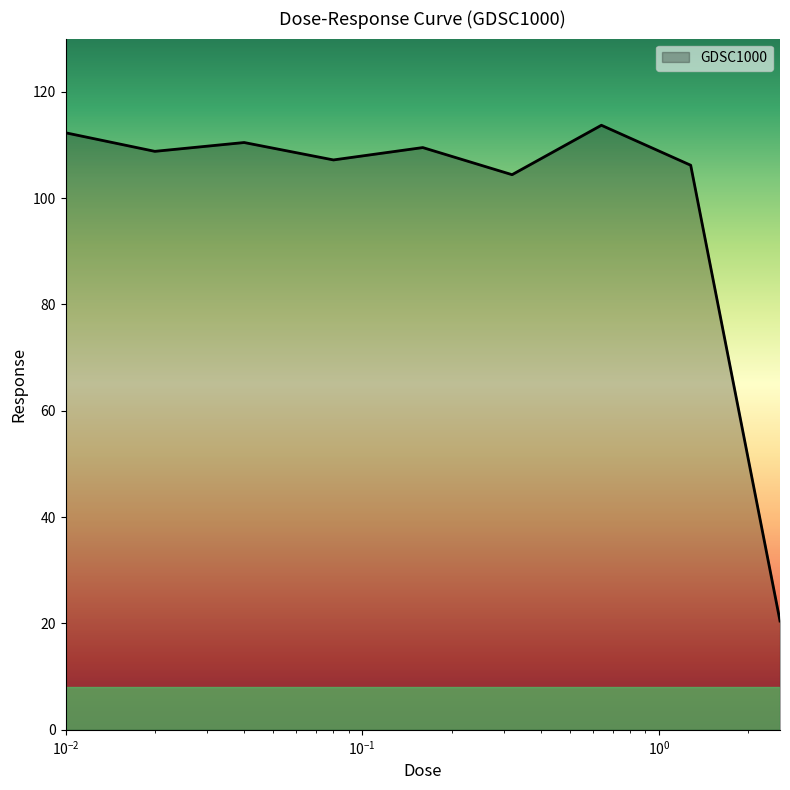

What is the minimum value shown in the chart?

20.5